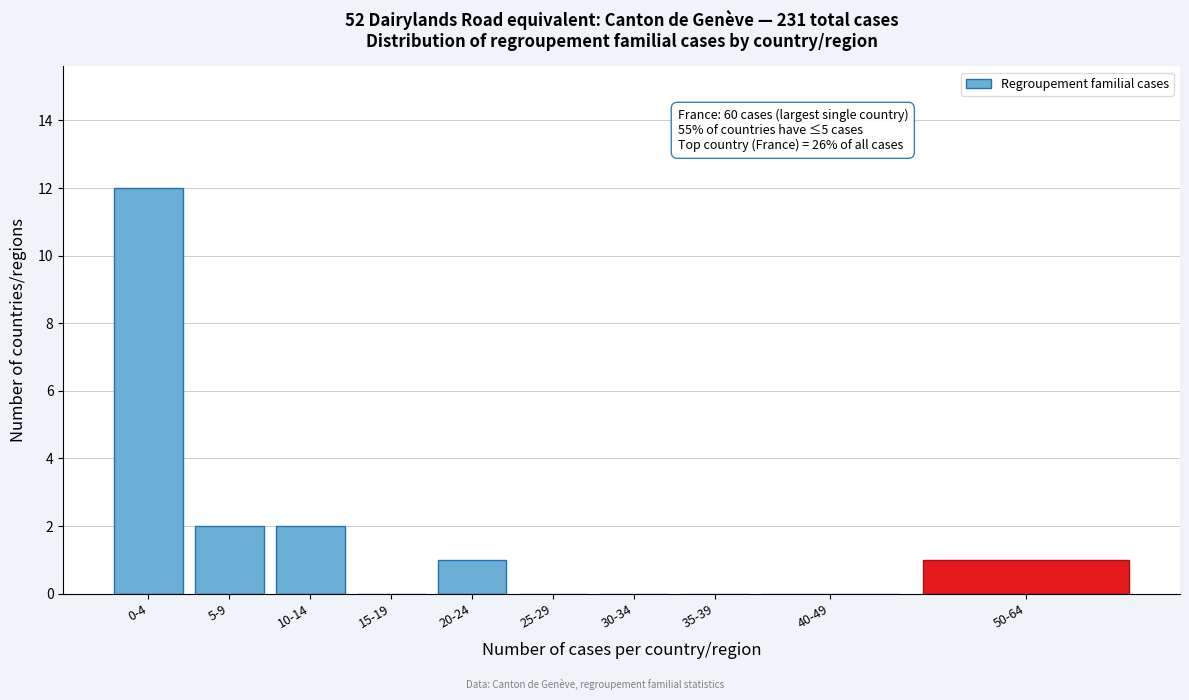

Reading left to right, transcribe all the data shown in this chart.

0-4=12	5-9=2	10-14=2	15-19=0	20-24=1	25-29=0	30-34=0	35-39=0	40-49=0	50-64=1